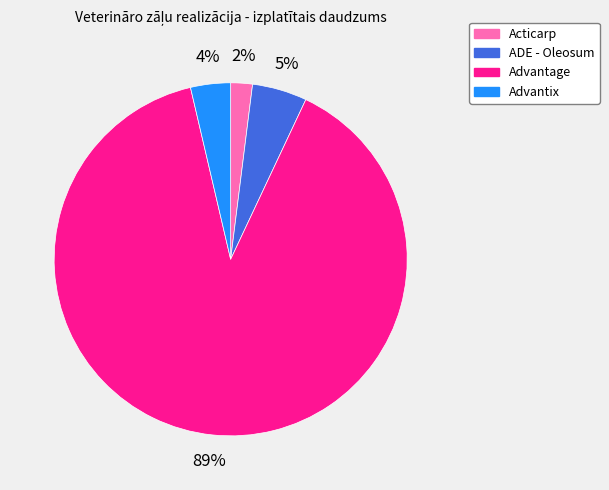

What percentage is the Acticarp slice, to the nearest percent?

2%